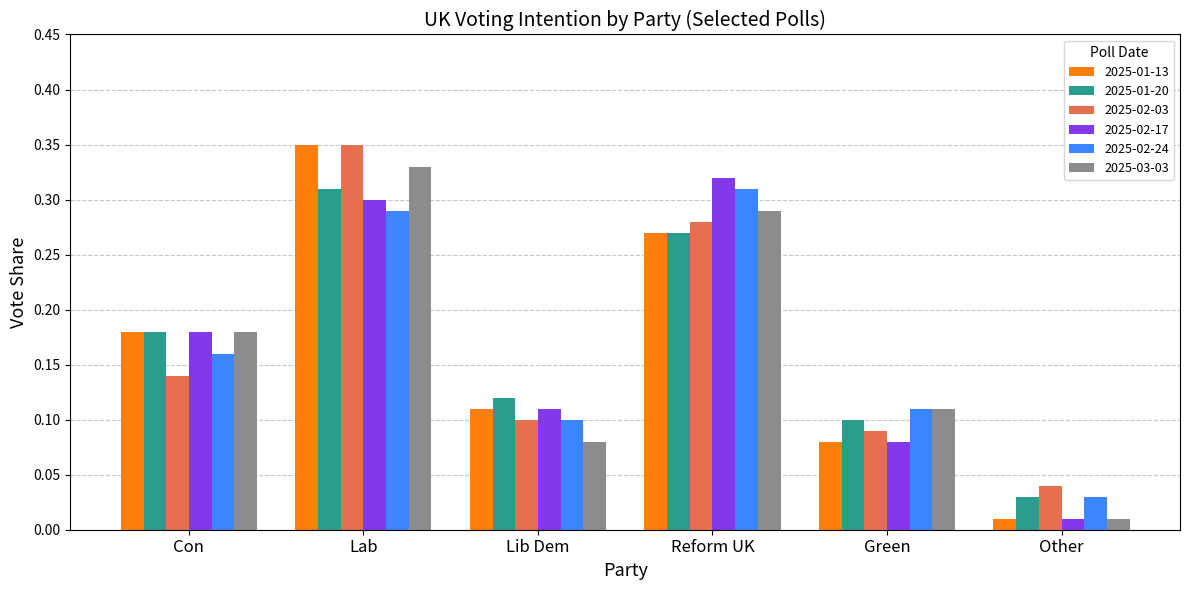

The value of 2025-03-03 at Lab is 0.3. True or false?

True